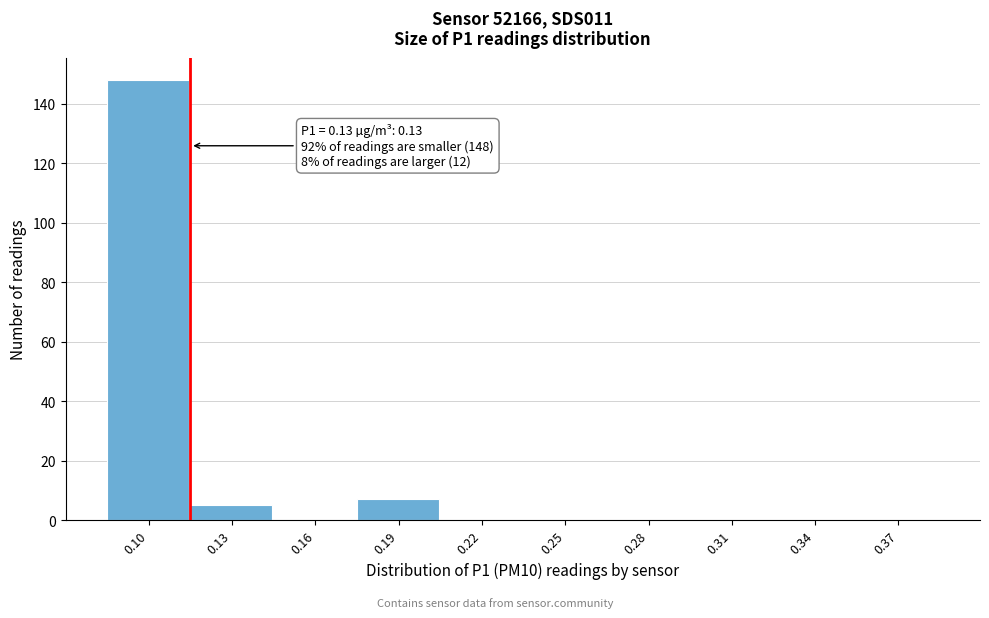

Reading right to left, list all the values displayed in this chart.

0.37=0	0.34=0	0.31=0	0.28=0	0.25=0	0.22=0	0.19=7	0.16=0	0.13=5	0.10=148